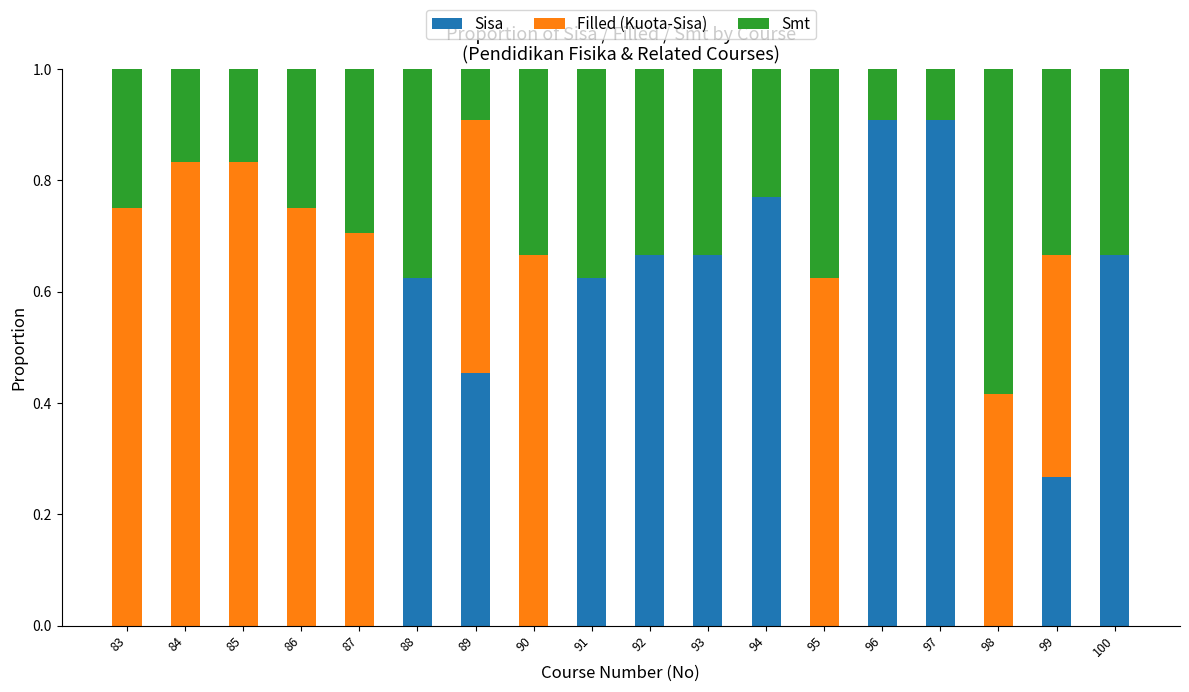

True or false: Sisa has a value of 0.0 at 90.

True